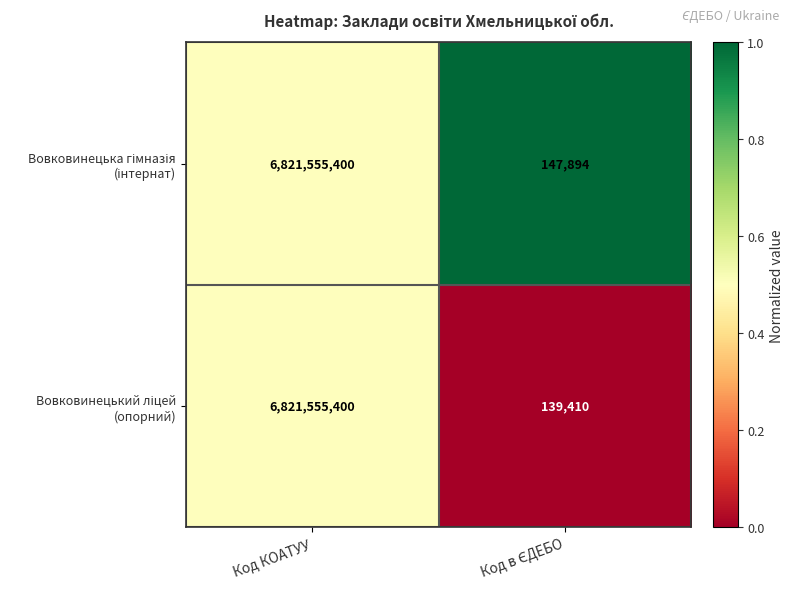

What is the total value across all series at Код КОАТУУ?

13643110800